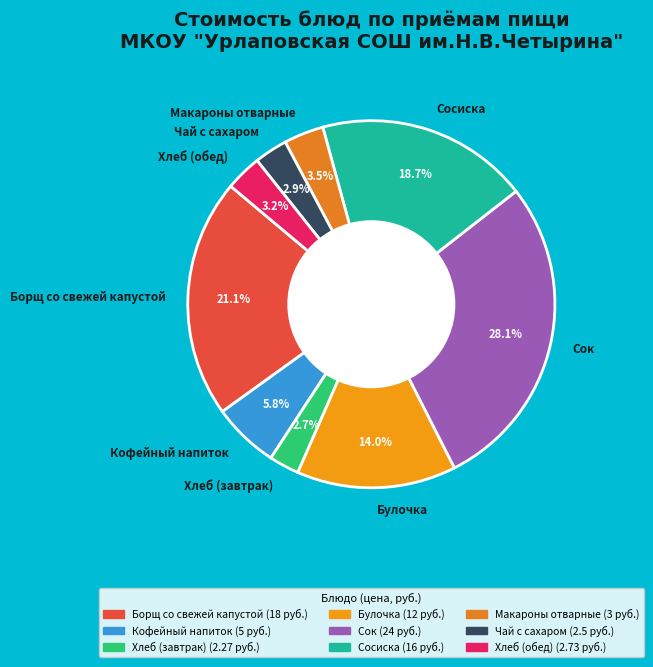

Between Кофейный напиток and Борщ со свежей капустой, which is larger?

Борщ со свежей капустой